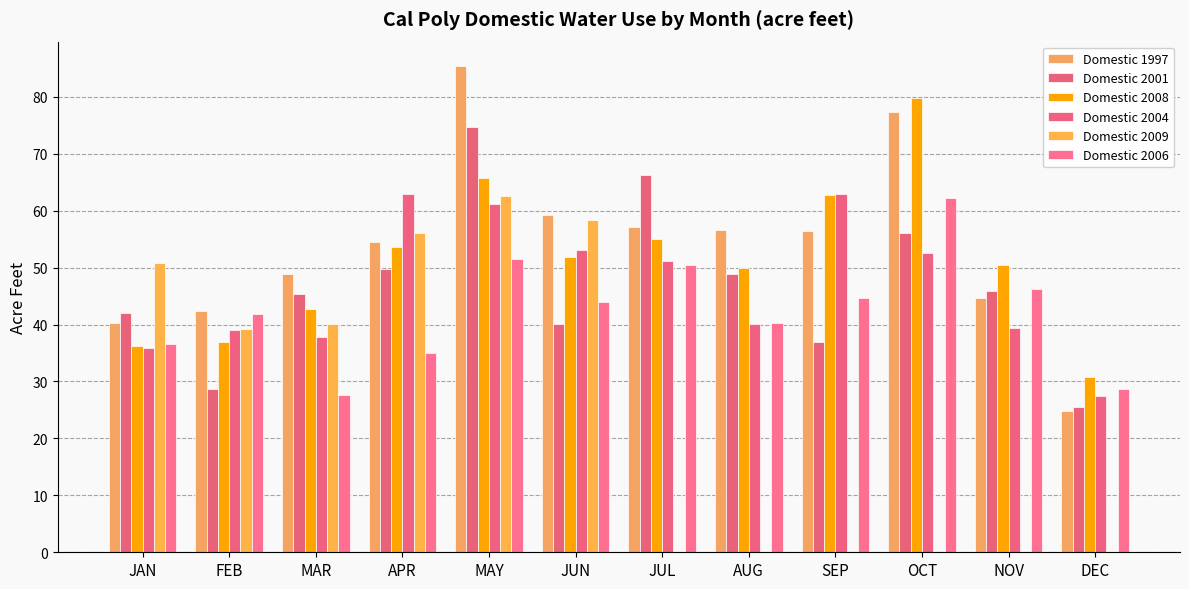

Count the number of data series in this chart.

6